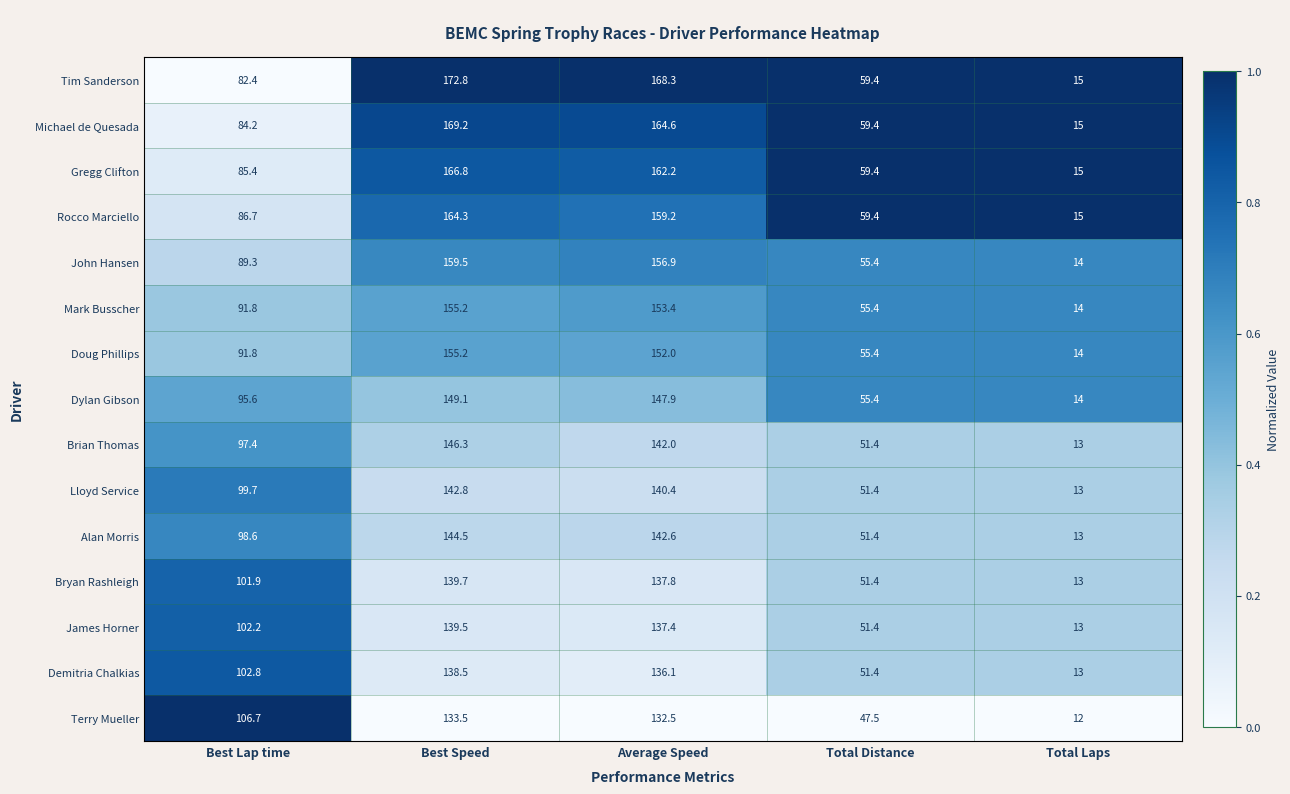

Which series changed the most between Average Speed and Total Laps?

Tim Sanderson